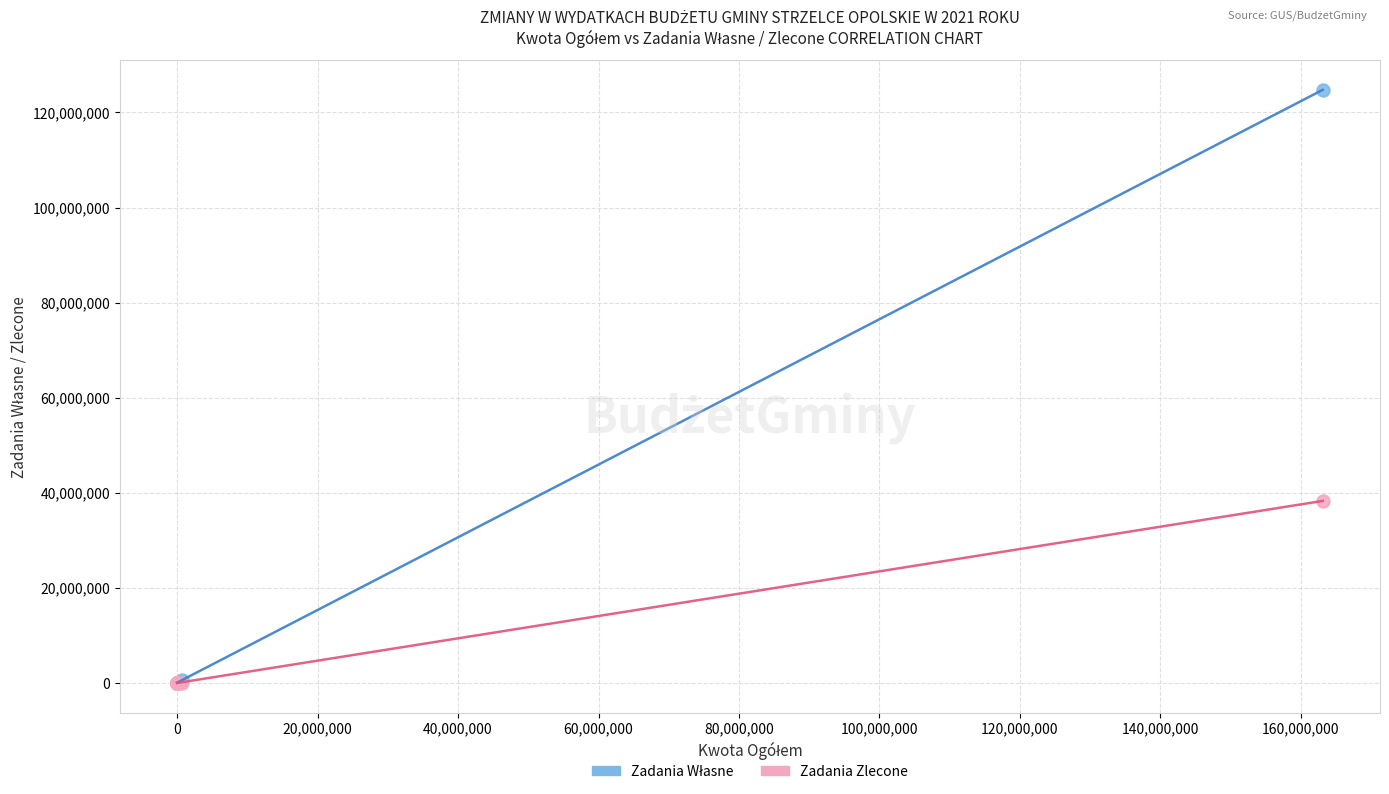

Across all series, what Y value is closest to 62376307?

38275385.0